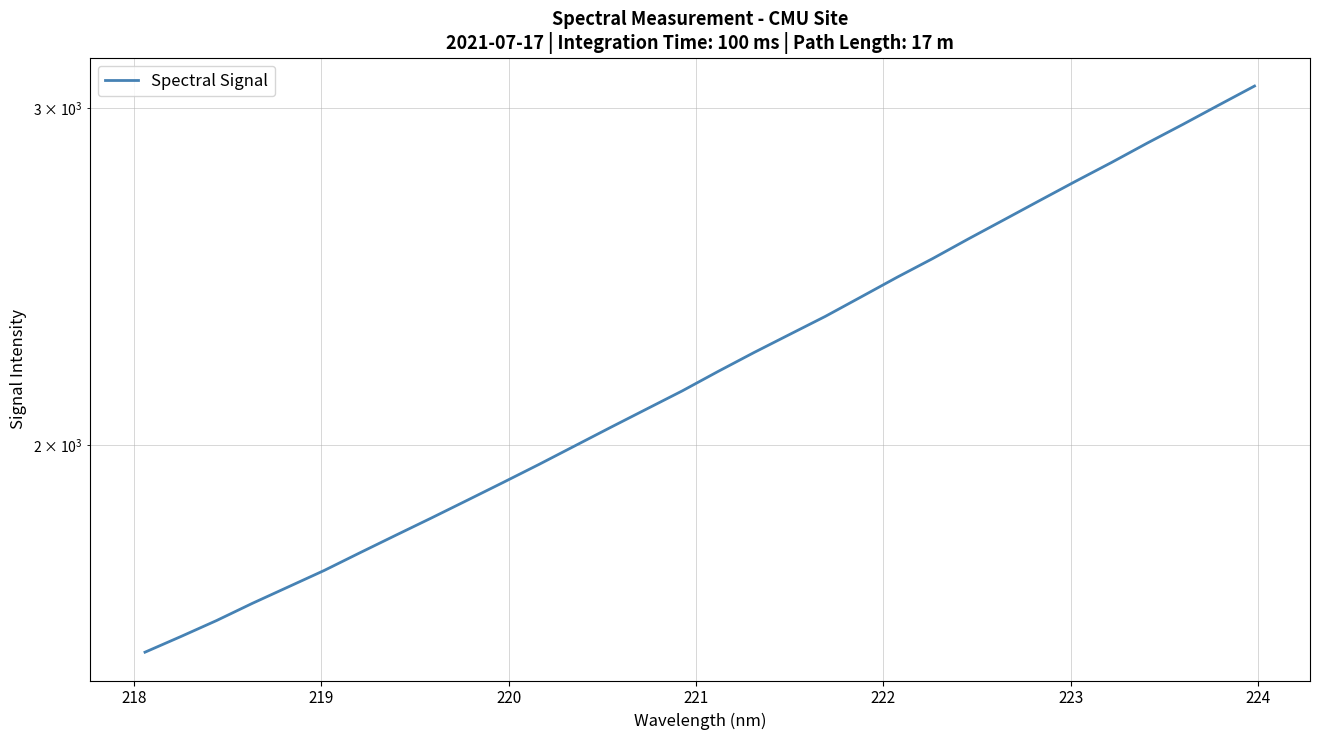

How many lines are shown in the chart?

1